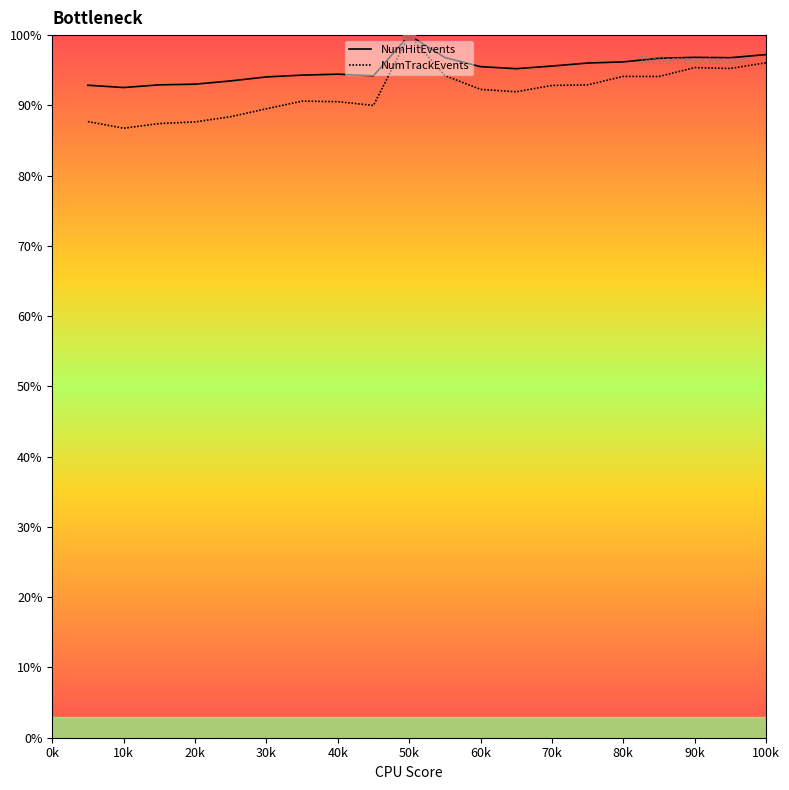

Which series has the widest spread of values?

NumTrackEvents